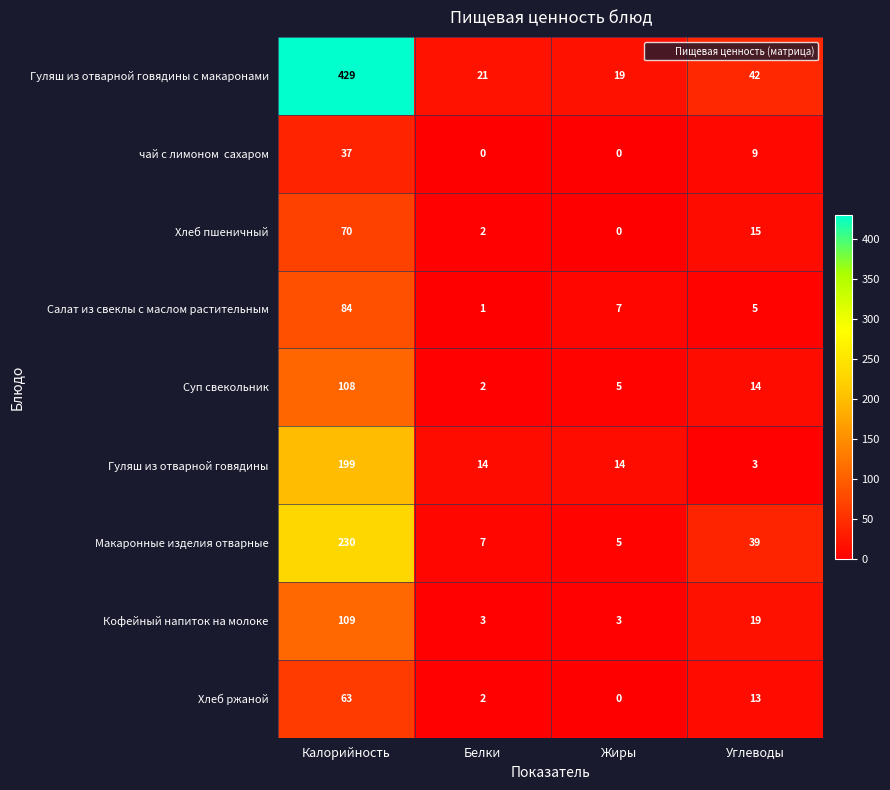

What is the sum of all Суп свекольник values?

129